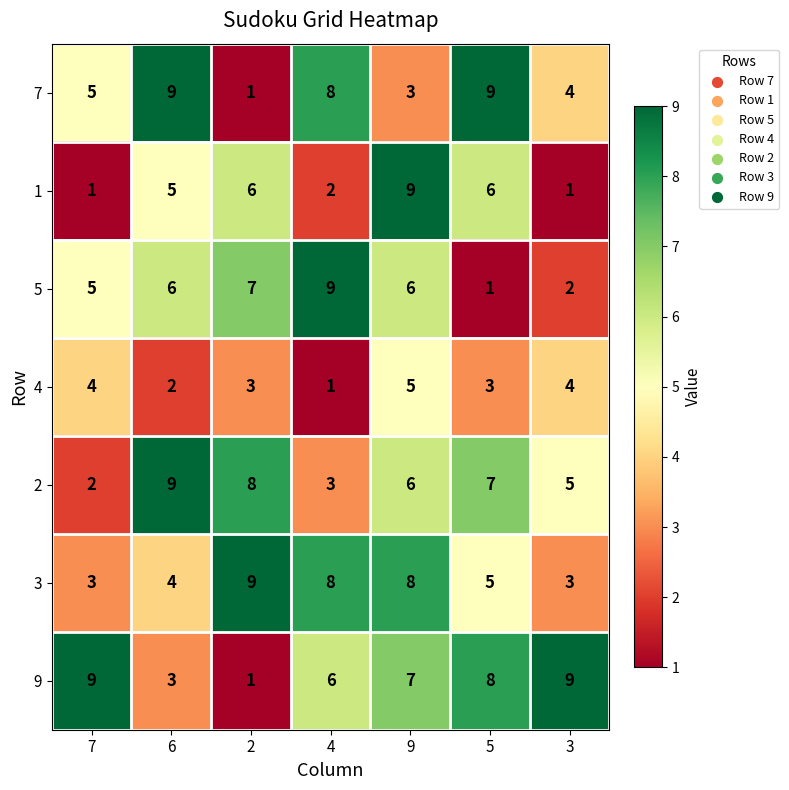

Between 6 and 2, which series saw the biggest shift?

7